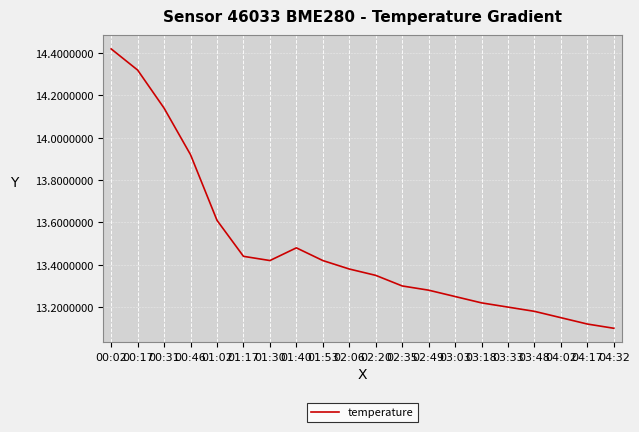

The value at 03:18 is 13.2. True or false?

True